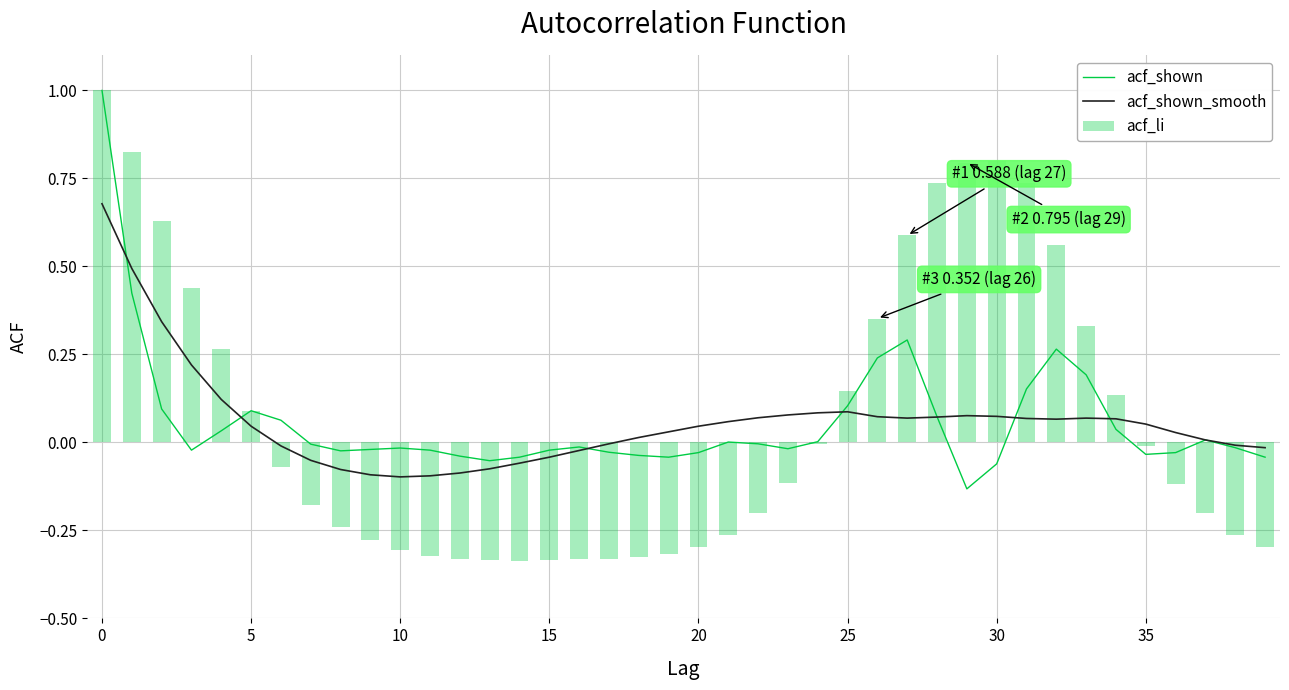

What is the difference between the maximum and minimum values in the acf_shown_smooth series?

0.8